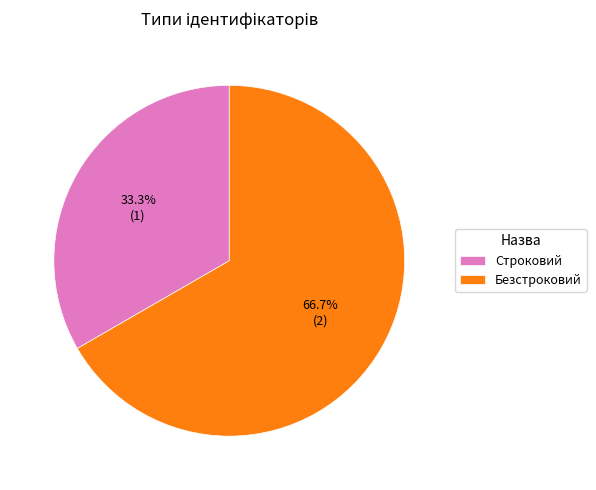

What portion of the pie excludes Безстроковий?

33.3%